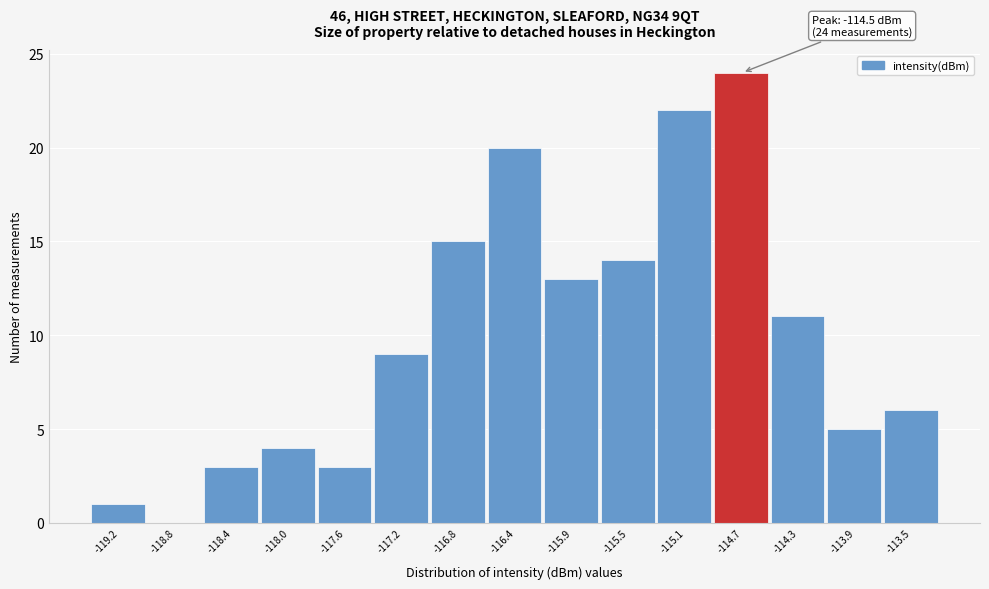

Reading left to right, extract all data points from this chart.

-119.2=1	-118.8=0	-118.4=3	-118.0=4	-117.6=3	-117.2=9	-116.8=15	-116.4=20	-115.9=13	-115.5=14	-115.1=22	-114.7=24	-114.3=11	-113.9=5	-113.5=6